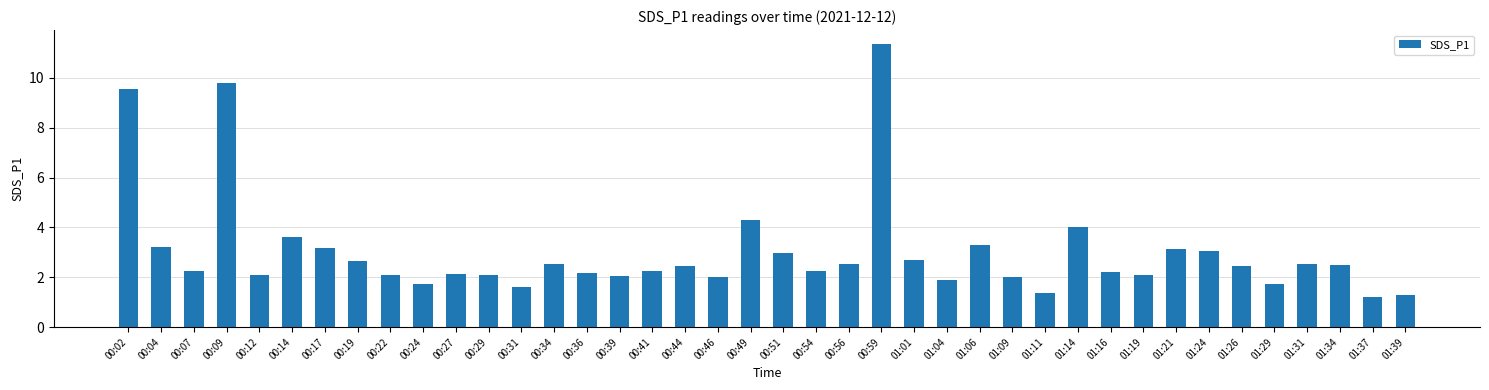

At which category does the chart reach its peak across all series?

00:59